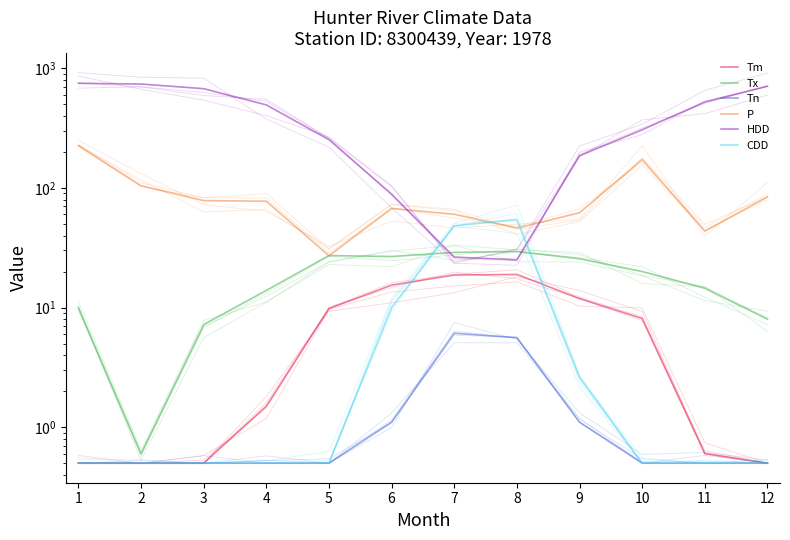

True or false: Tm and P intersect in this chart.

False